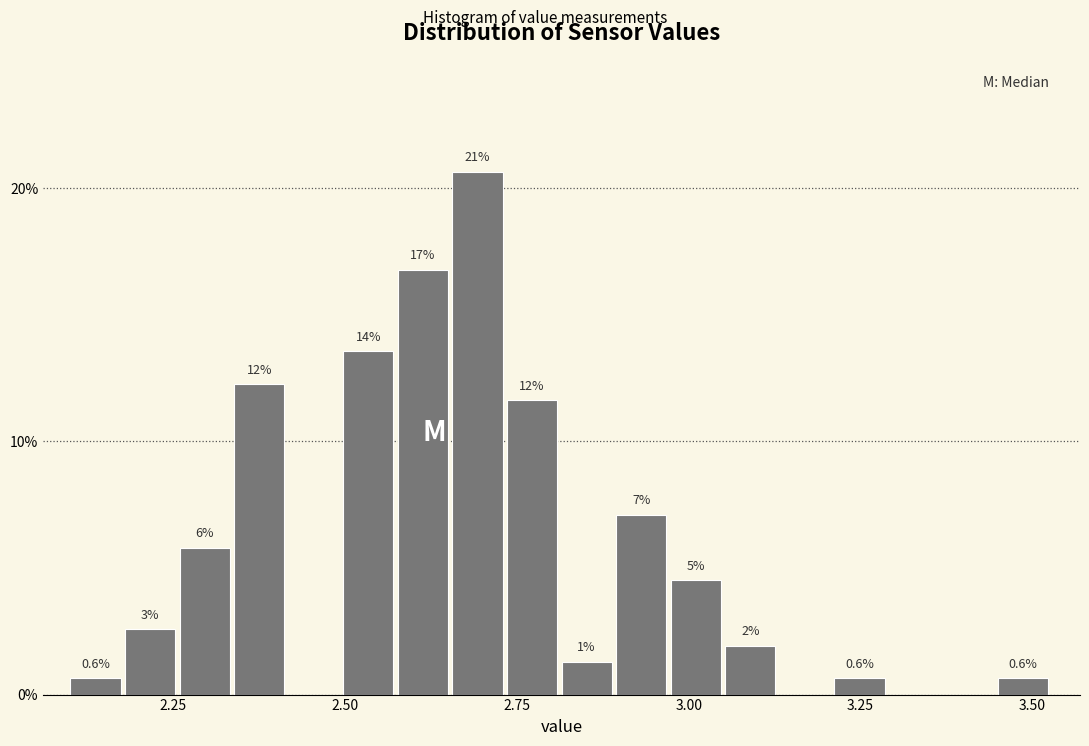

Around what value on the x-axis is the tallest bar? Give the approximate position of its centre, as read against the axis.

2.70